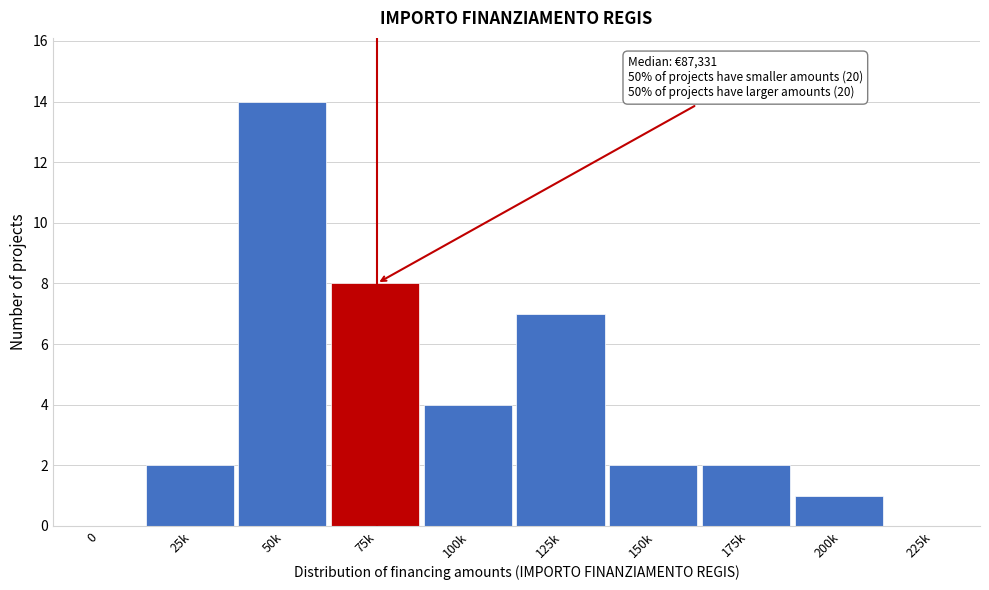

Reading left to right, transcribe all the data shown in this chart.

0=0	25k=2	50k=14	75k=8	100k=4	125k=7	150k=2	175k=2	200k=1	225k=0